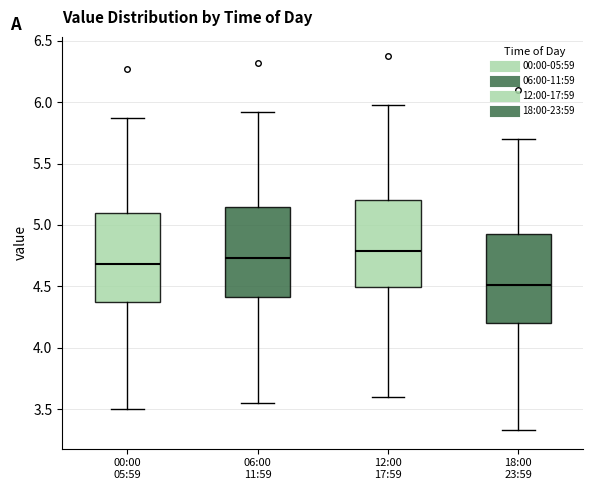

Reading left to right, read every box against the y-axis: the position of its median line, the range the box covers, and the ends of its whiskers. The values are not printed on the chart, so give them approximately, as read against the axis.

00:00 05:59: median 4.70, box 4.35 to 5.10, whiskers 3.50 to 5.85
06:00 11:59: median 4.75, box 4.40 to 5.15, whiskers 3.55 to 5.90
12:00 17:59: median 4.80, box 4.50 to 5.20, whiskers 3.60 to 6.00
18:00 23:59: median 4.50, box 4.20 to 4.95, whiskers 3.35 to 5.70